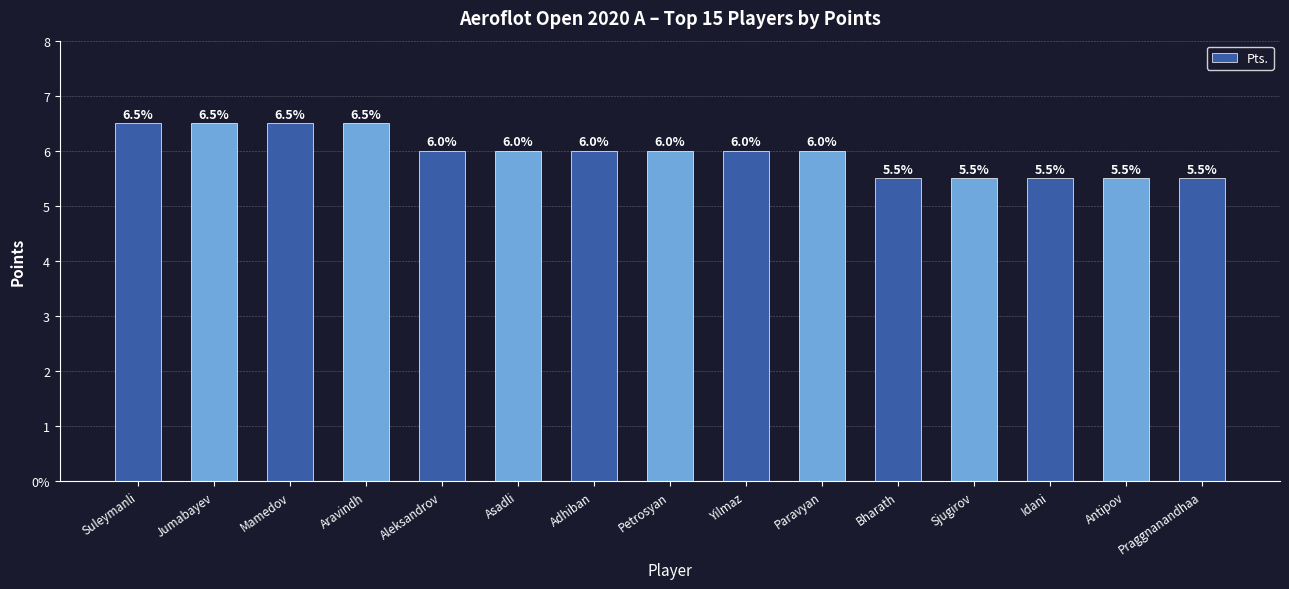

Does the chart contain stacked bars?

No